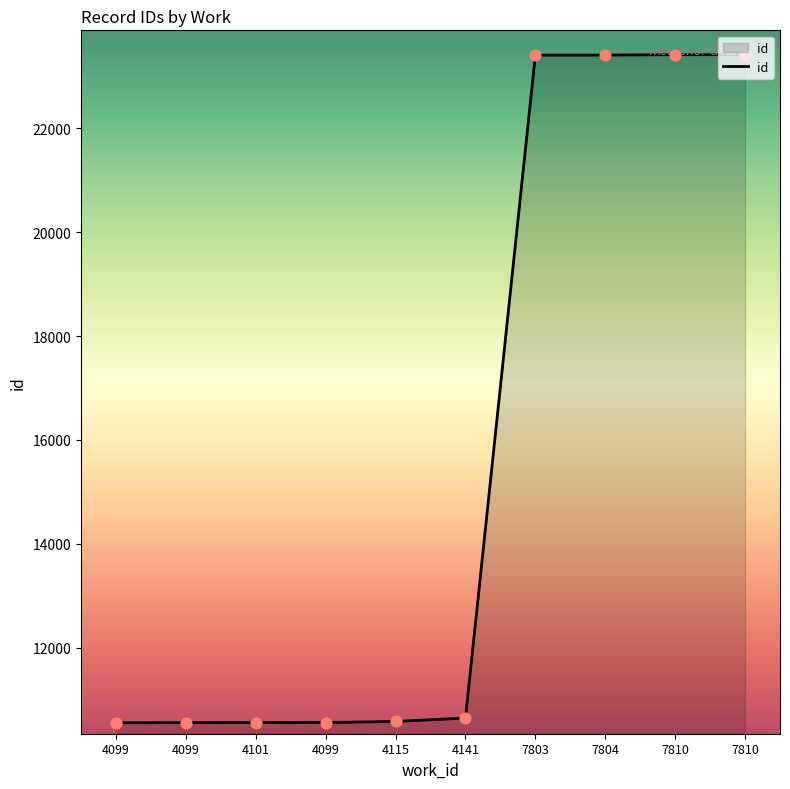

Does the chart have visible grid lines?

No